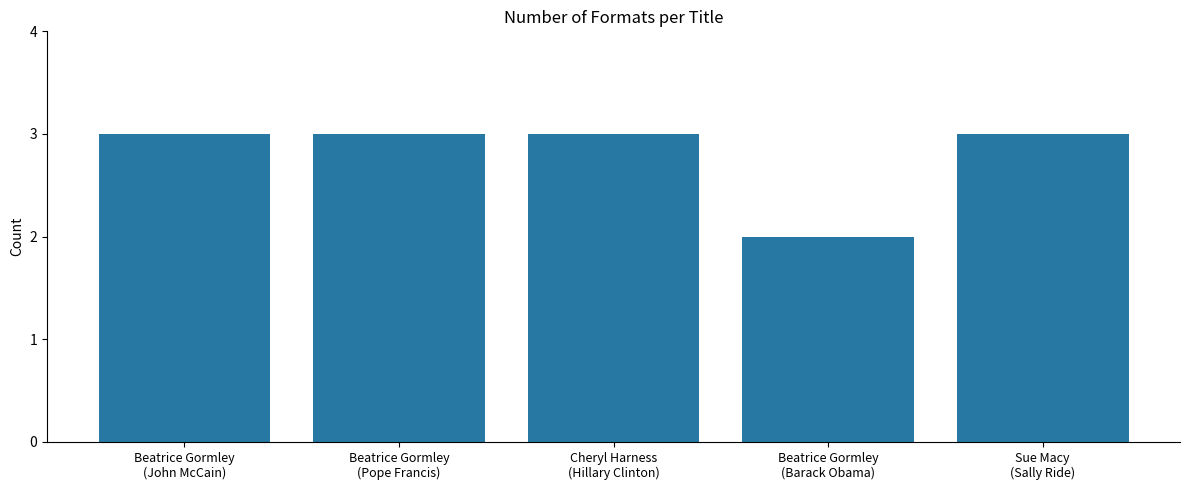

What is the smallest value displayed?

2